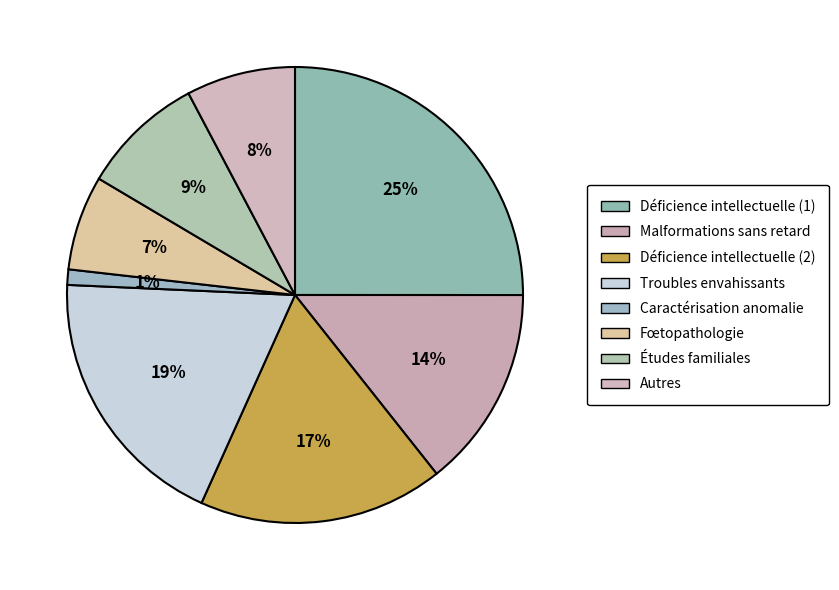

How many slices are in this pie chart?

8